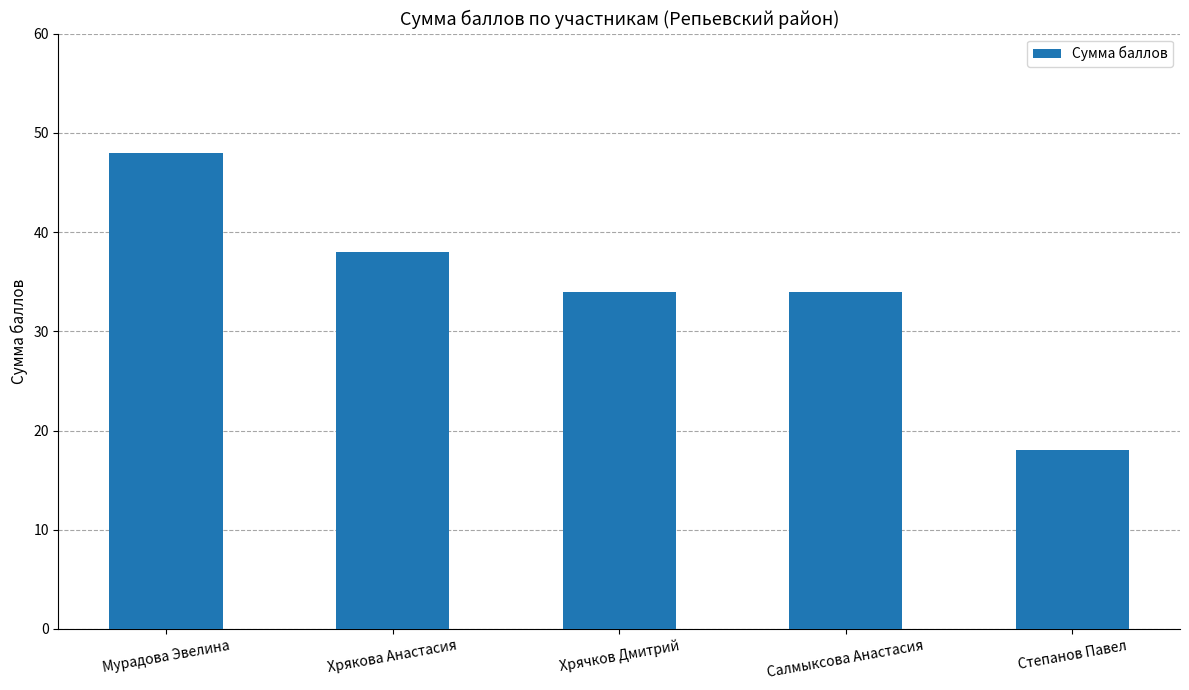

Which has a higher value, Хрякова Анастасия or Хрячков Дмитрий?

Хрякова Анастасия